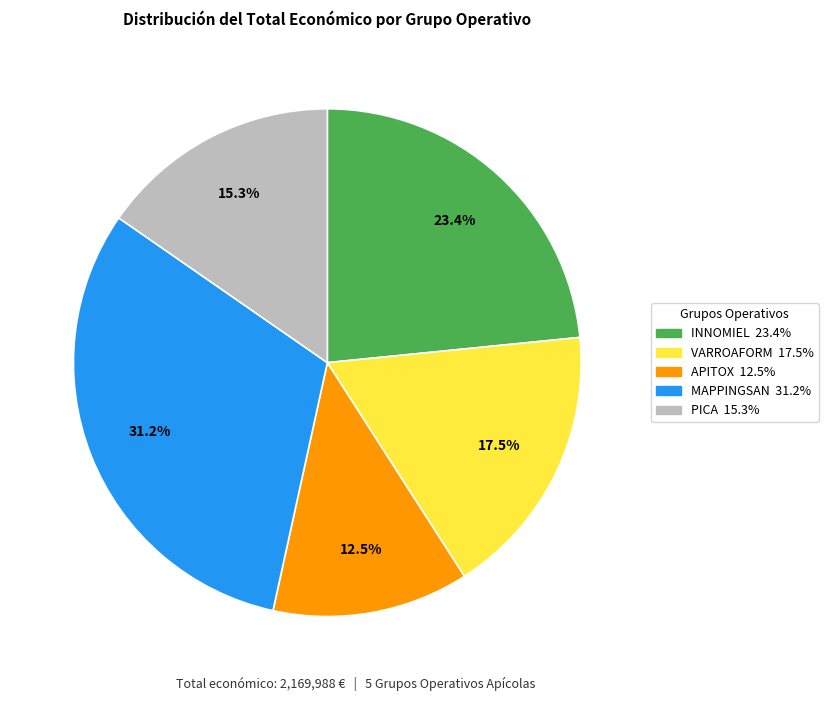

Is APITOX the majority of the pie?

No